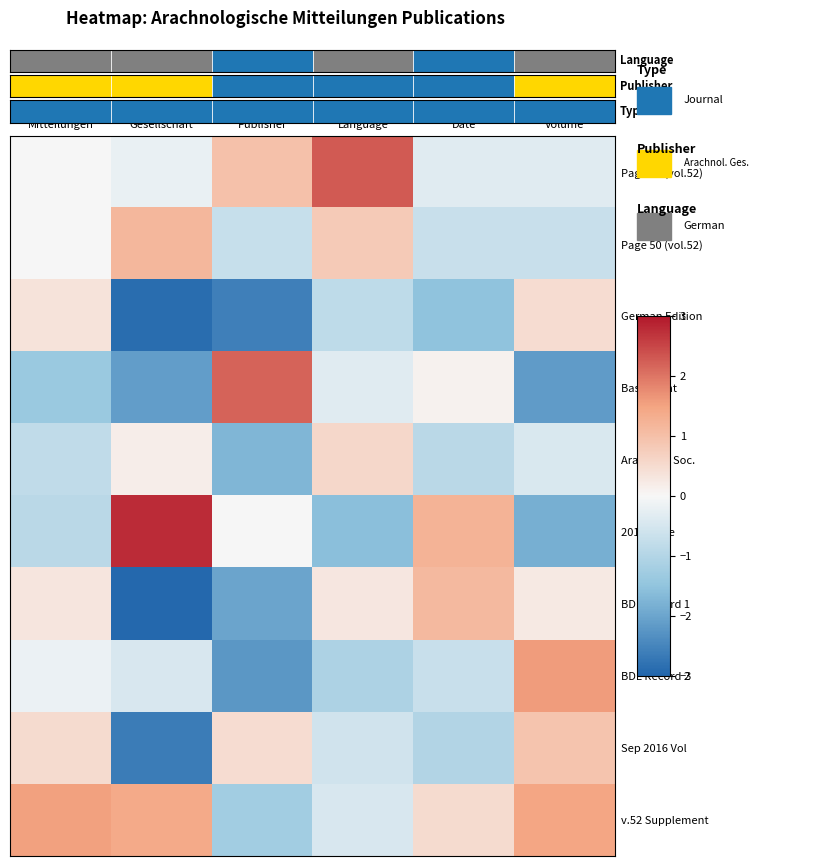

At how many categories does at least one series exceed -1?

6